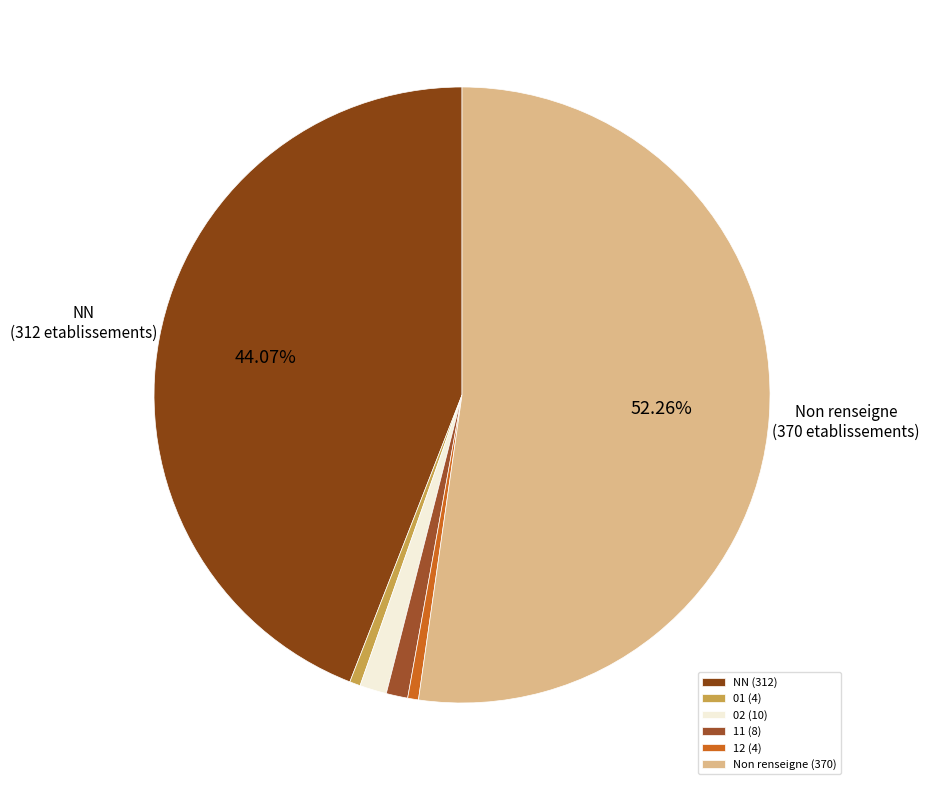

Which slice is the smallest?

01